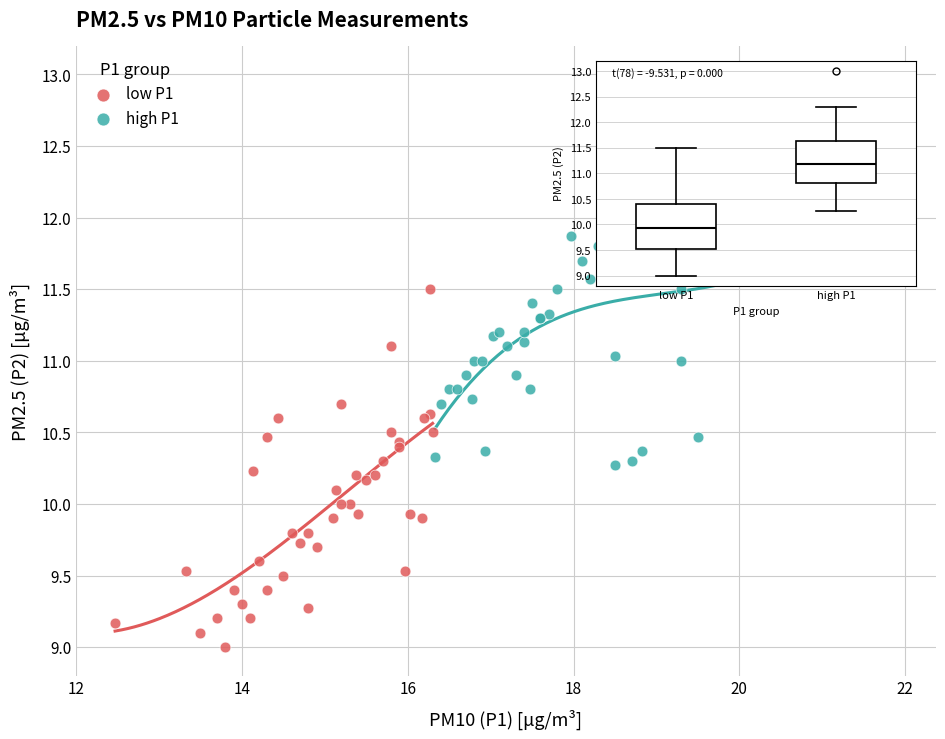

Which series contains the highest Y value?

high P1